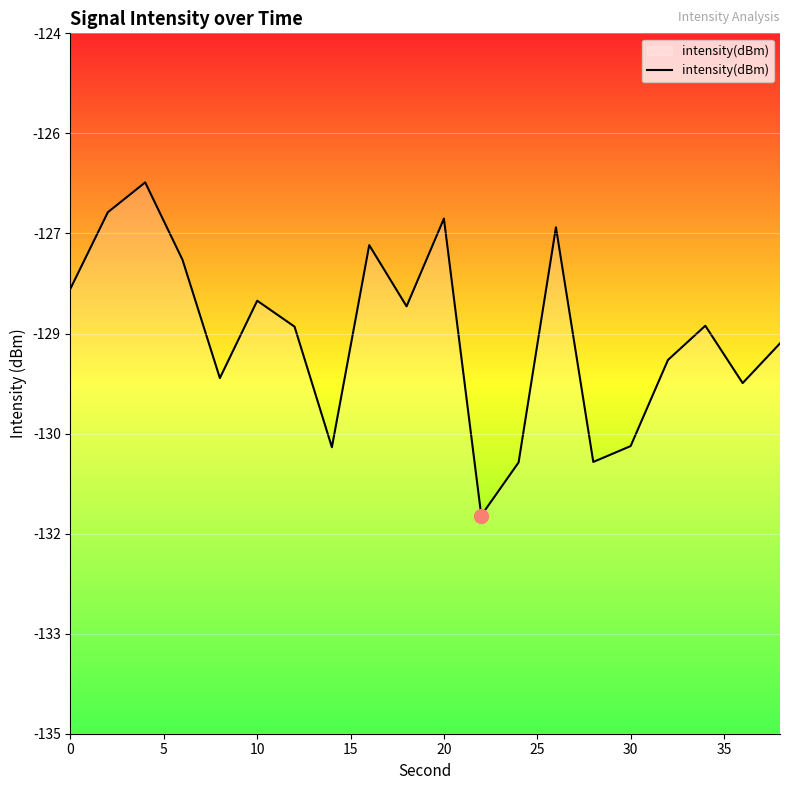

How many distinct data groups are displayed?

1